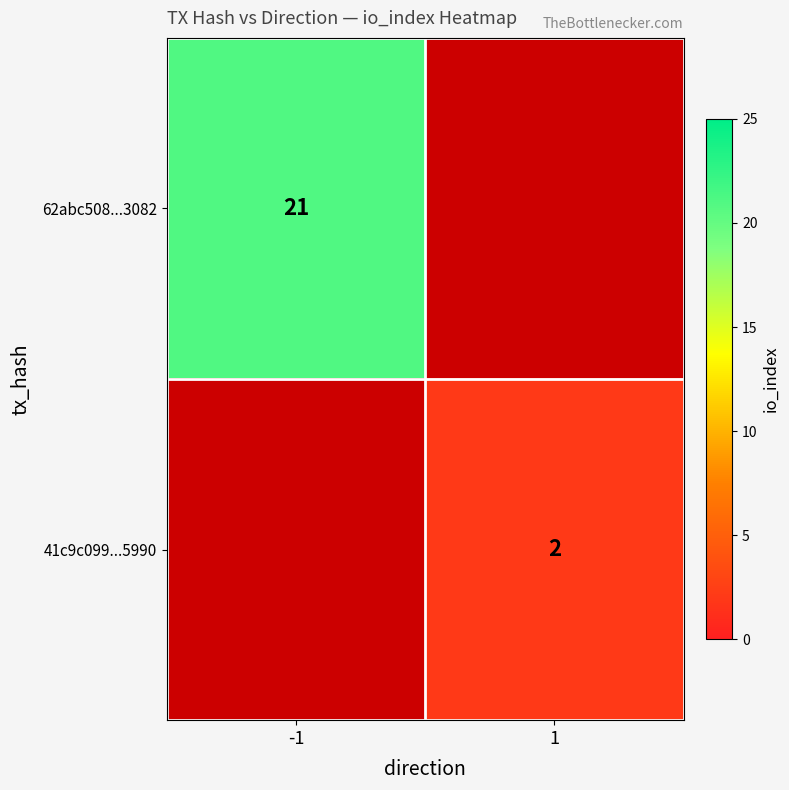

The value of 62abc508...3082 at -1 is 21. True or false?

True